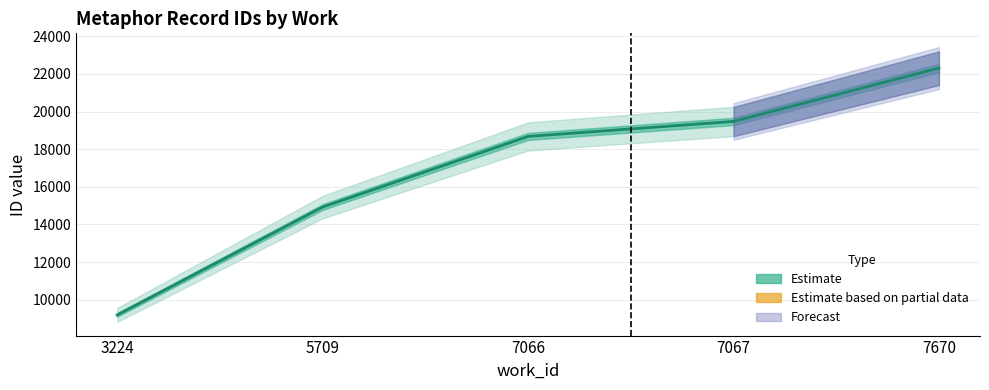

At which category does the chart reach its minimum across all series?

3224